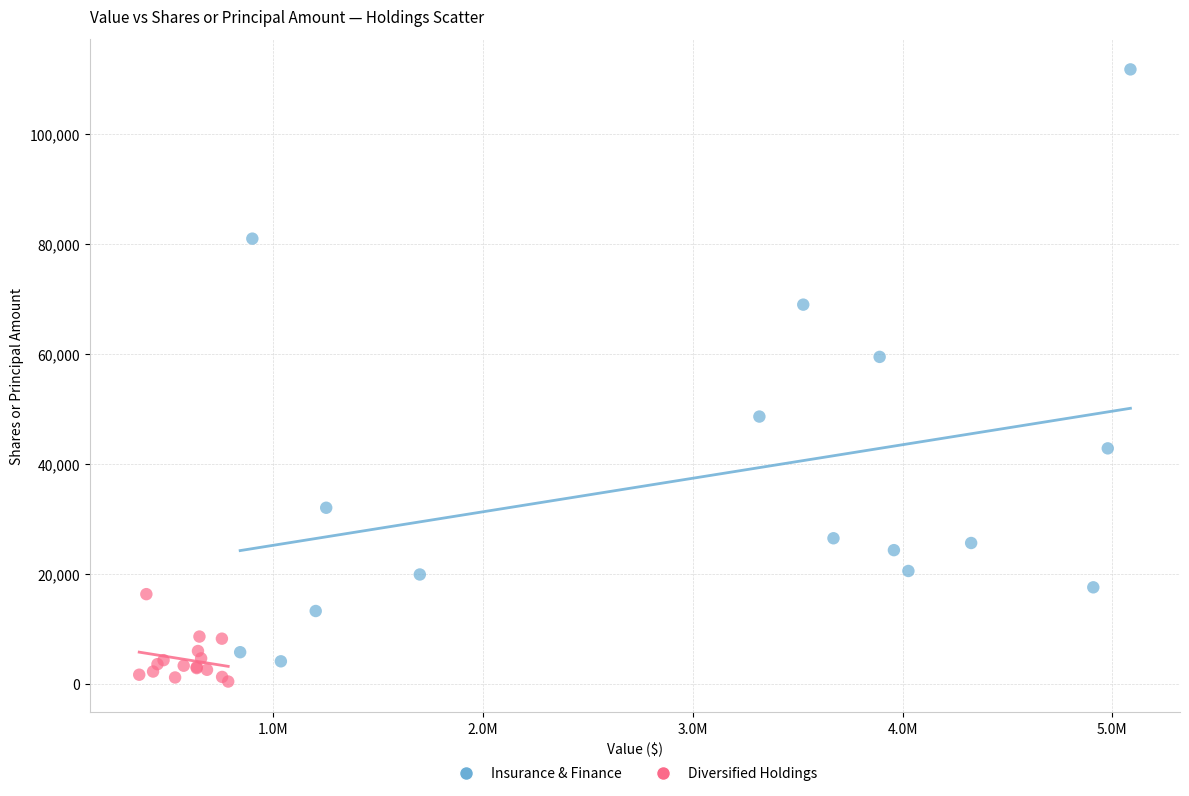

What are all the series names shown in the legend?

Insurance & Finance, Diversified Holdings